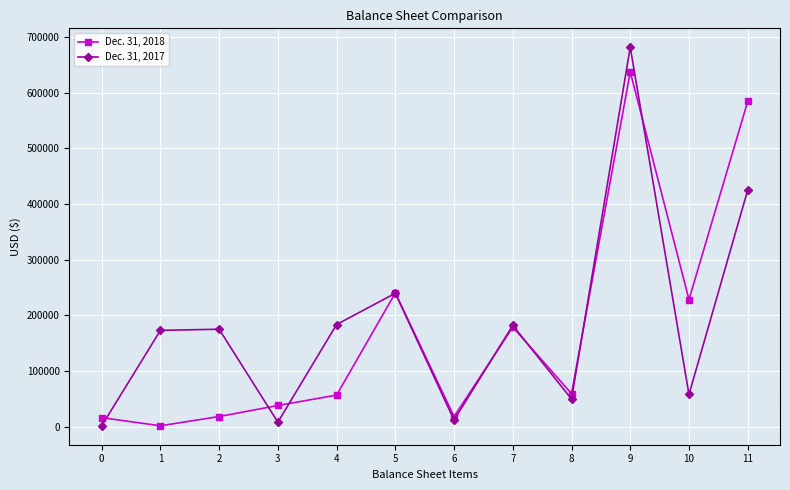

Is this an area chart (filled region under the line)?

No